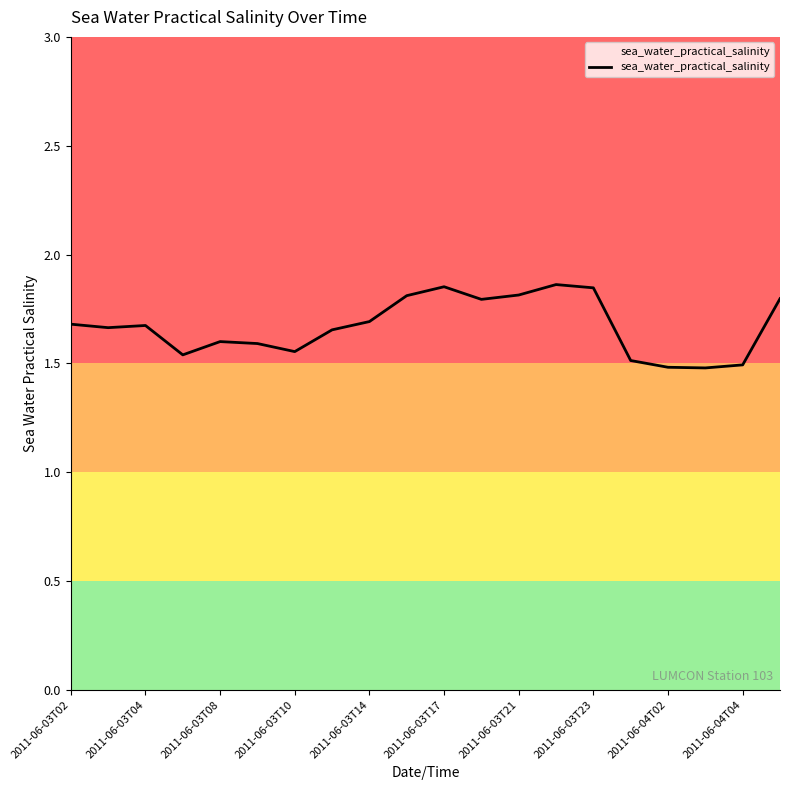

What is the difference between the maximum and minimum values?

0.4